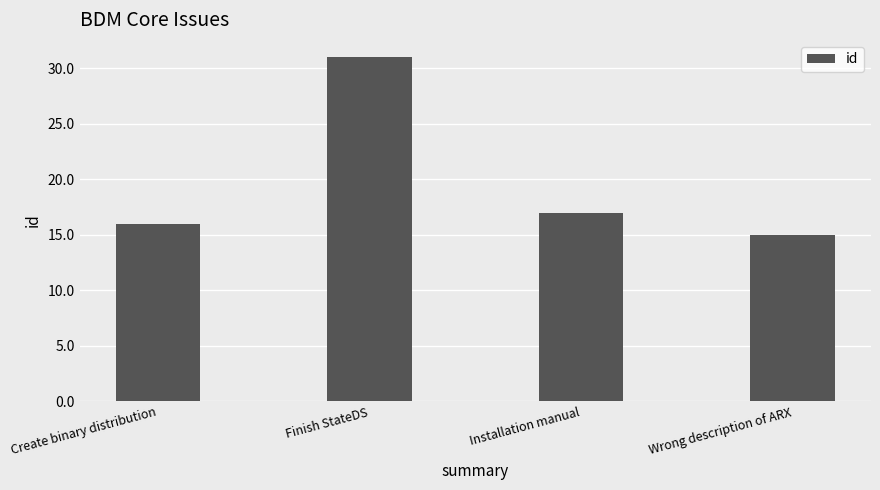

Are the bars grouped side by side (vs. stacked)?

No